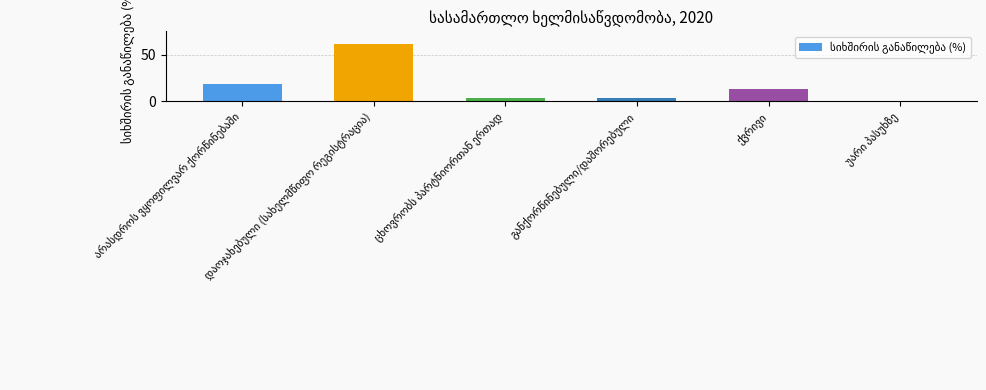

What is the maximum value shown in the chart?

61